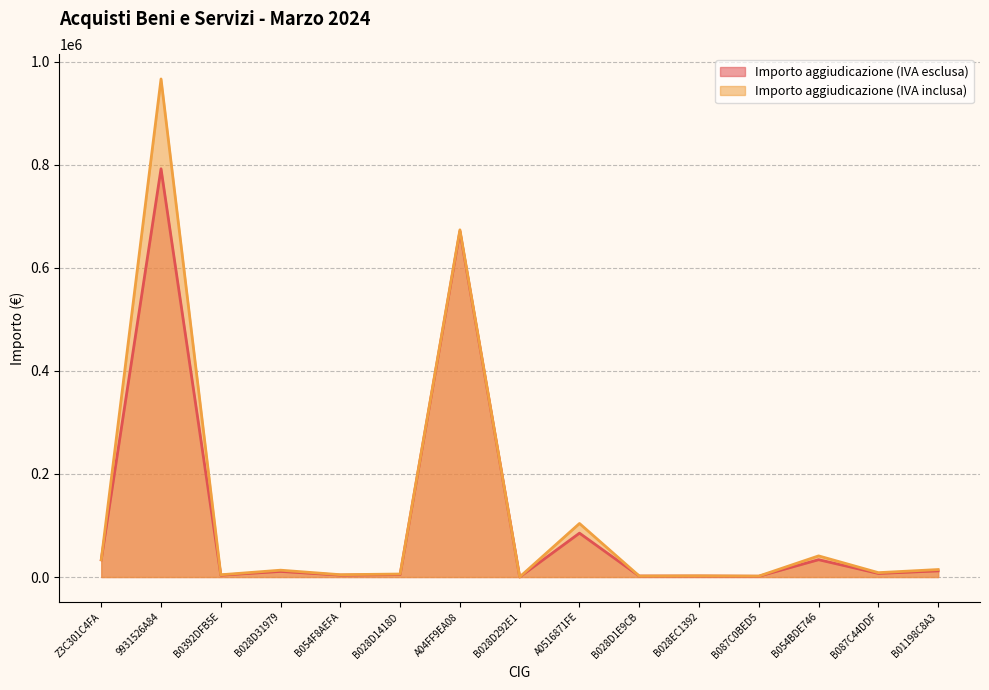

Where is the first local maximum for Importo aggiudicazione (IVA esclusa)?

9931526A84